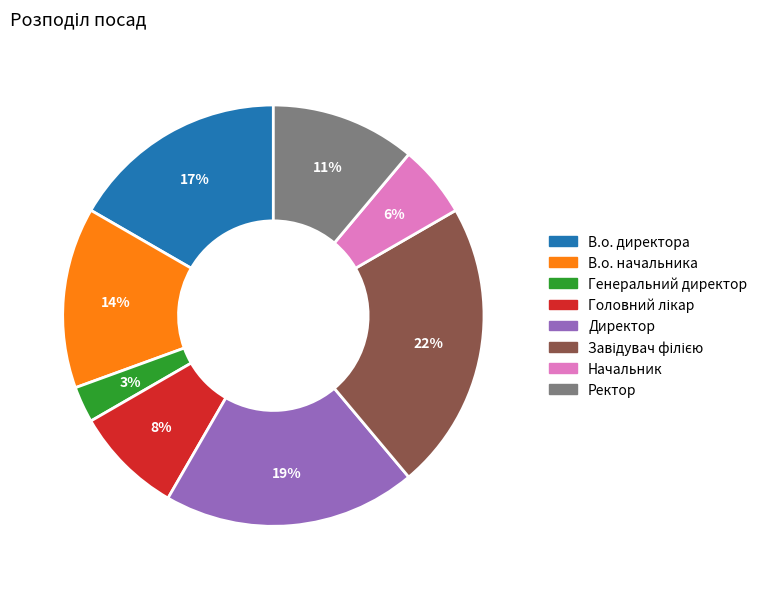

Count the number of slices in the pie.

8